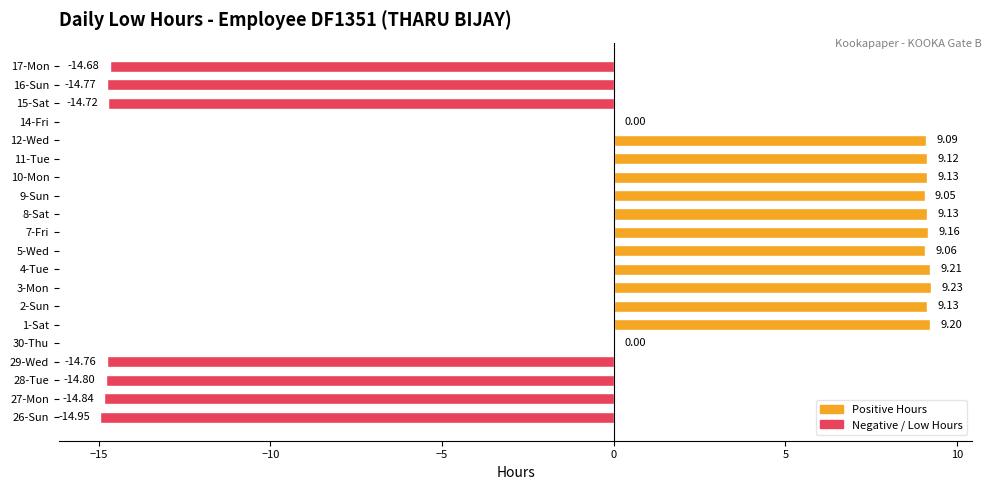

What is the sum of the values at 4-Tue and 7-Fri?

18.4